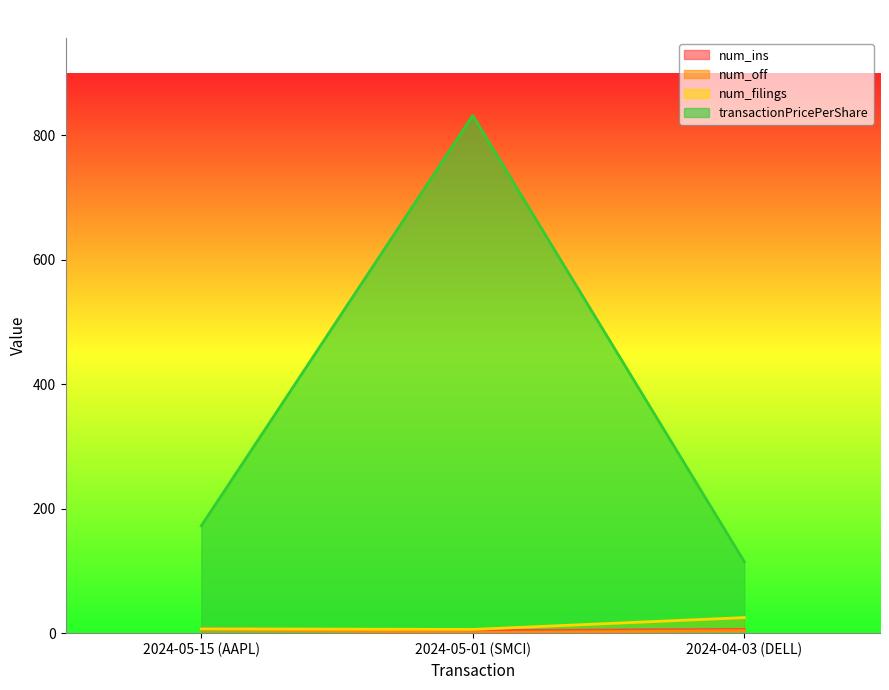

Which series has the largest total across all categories?

transactionPricePerShare